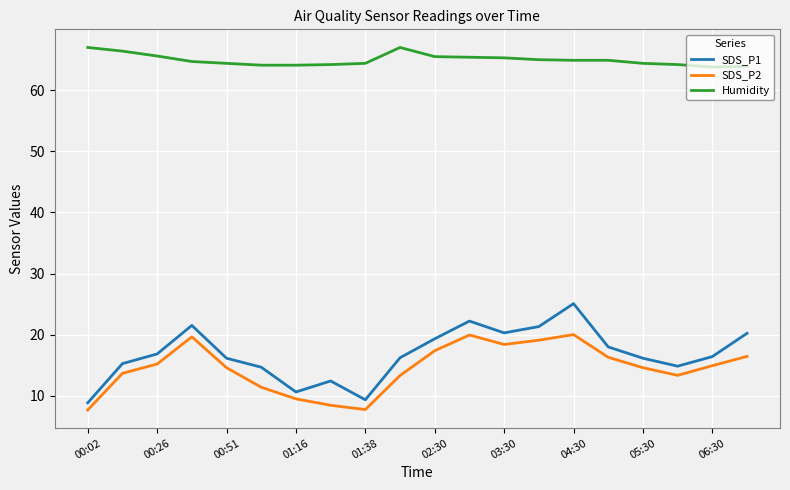

Which series has the largest range (max minus min)?

SDS_P1